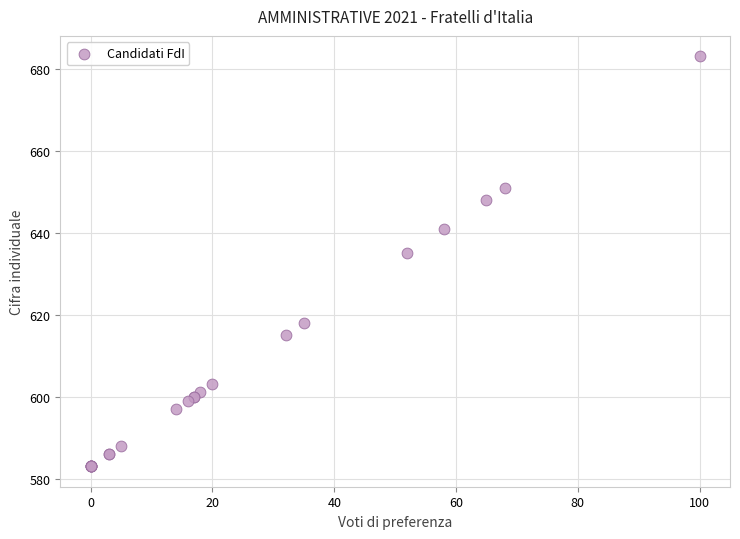

What Y value in the scatter plot is closest to 633?

635